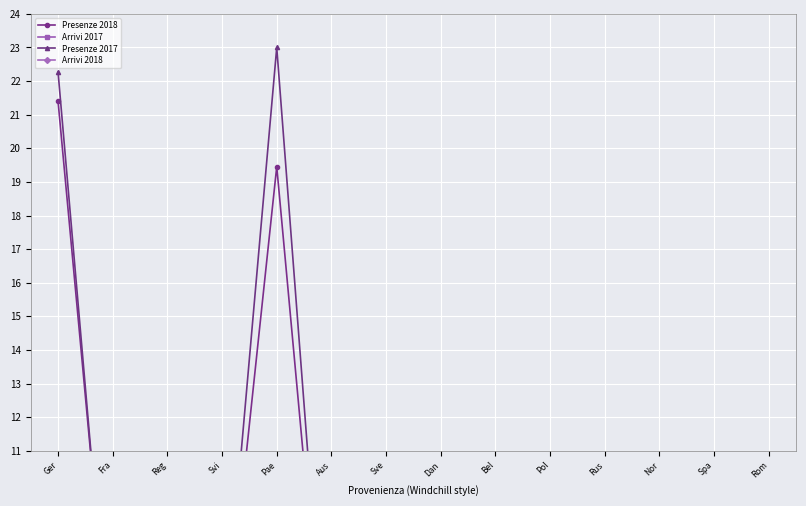

What is the label of the 1st point from the left?

Ger